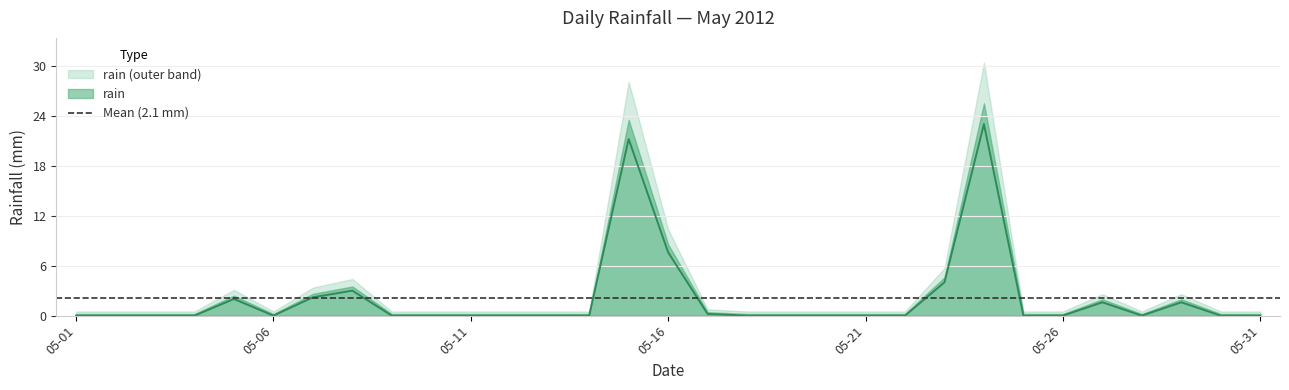

Is it true that the value at 05-06 is 0.0?

True